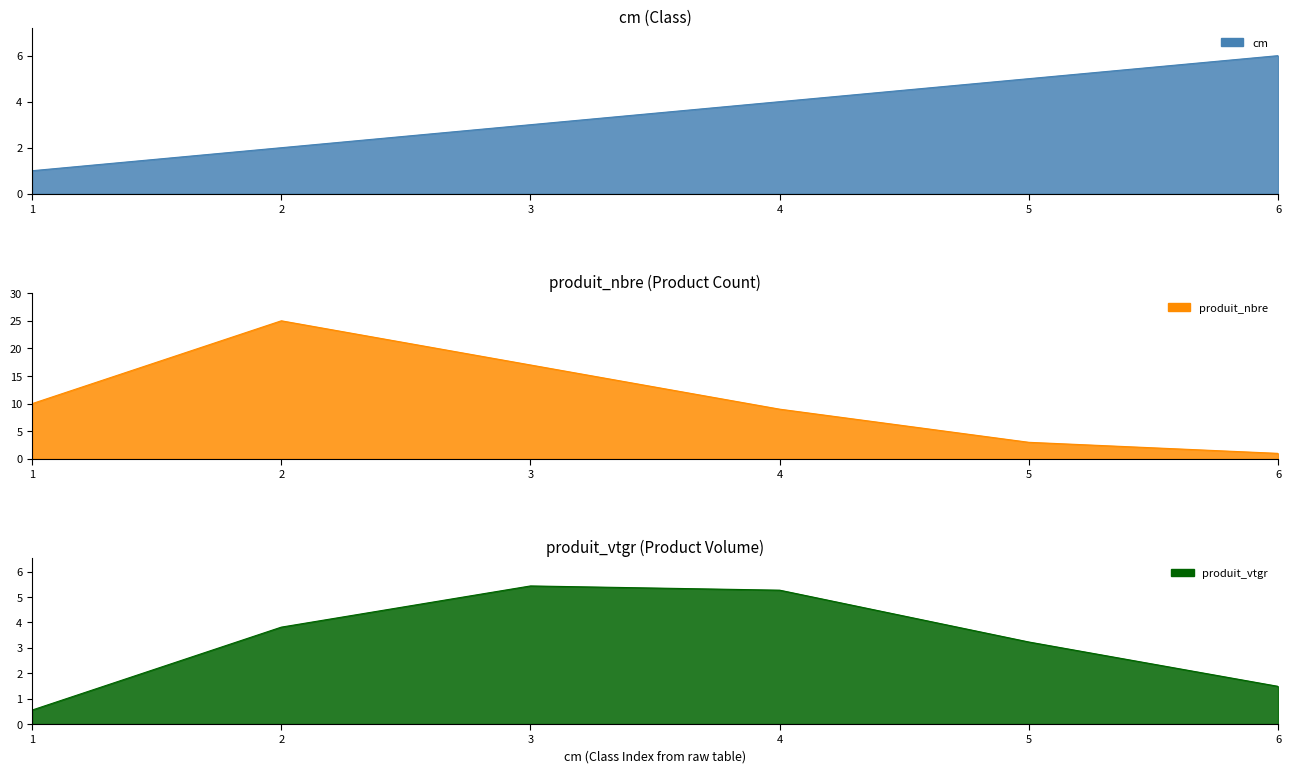

Reading right to left, list all the values displayed in this chart.

cm: 6.0	5.0	4.0	3.0	2.0	1.0
produit_nbre: 1.0	3.0	9.0	17.0	25.0	10.0
produit_vtgr: 1.5	3.2	5.3	5.4	3.8	0.6